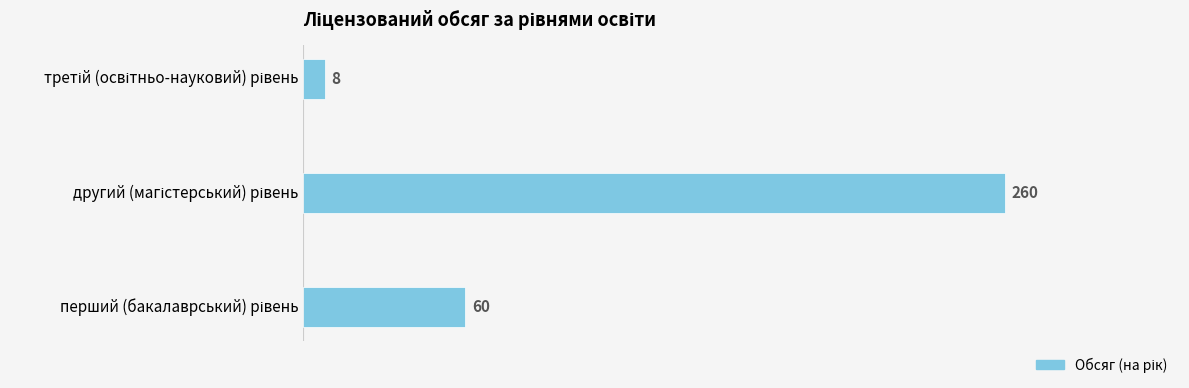

Count the values in the range 8 to 260.

3